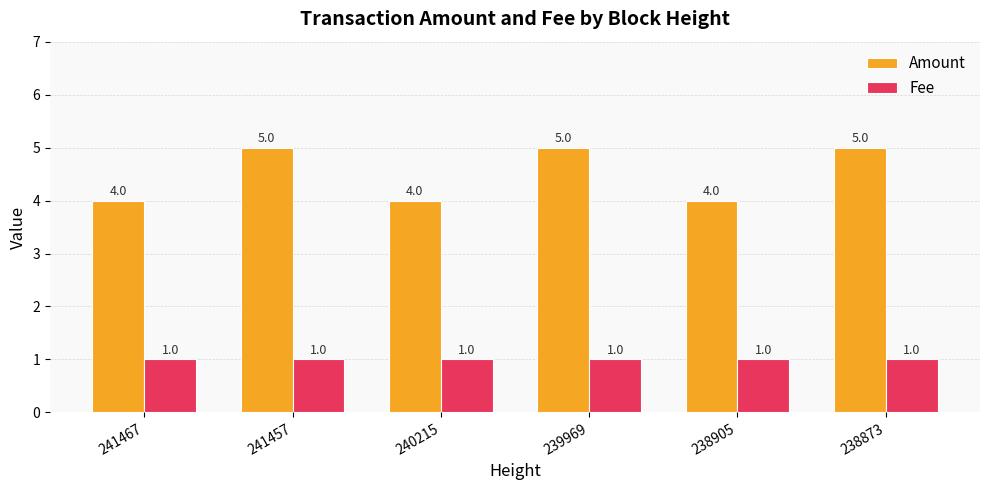

What is the greatest value displayed?

5